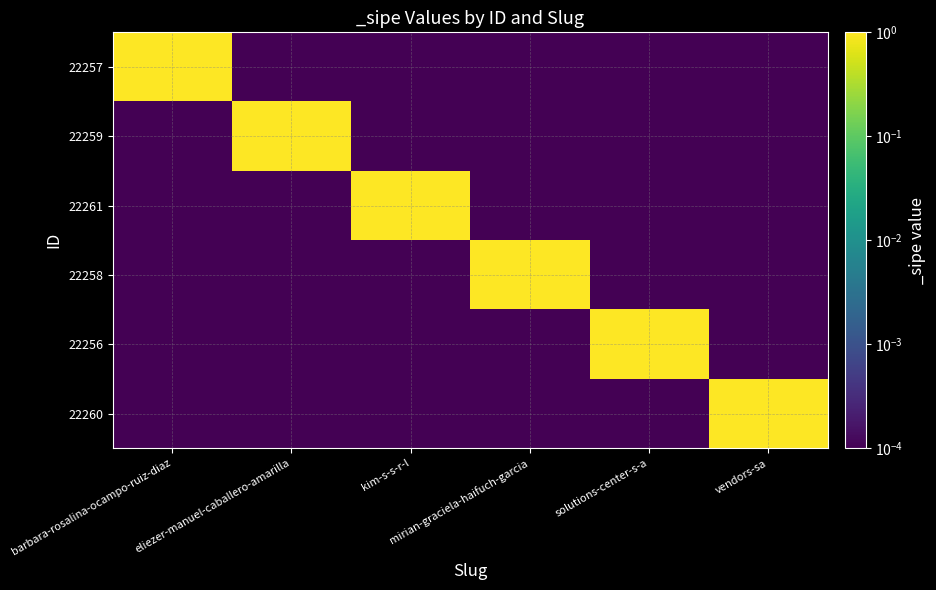

Which series has the widest spread of values?

22257